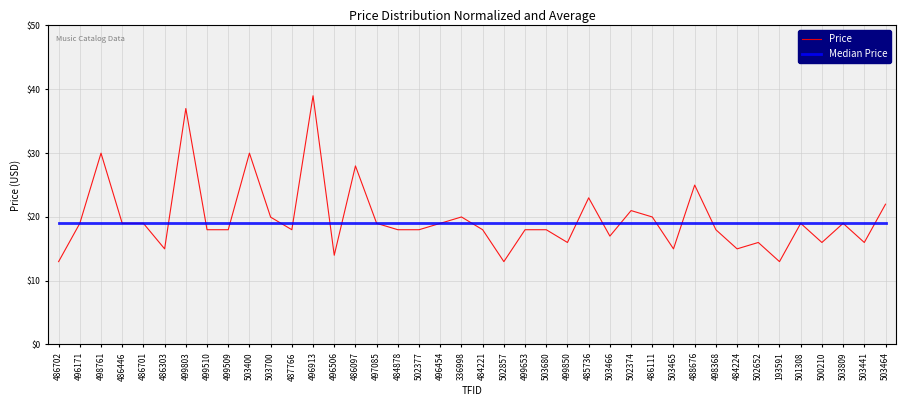

At how many categories does at least one series exceed 29?

4